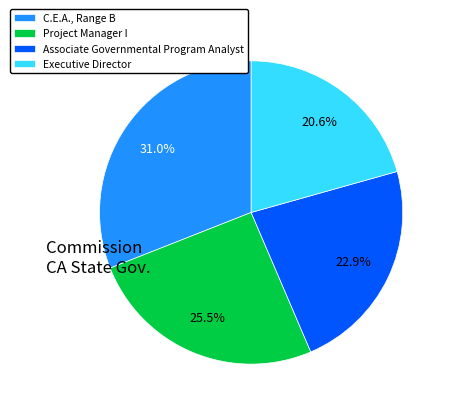

What percentage is the Associate Governmental Program Analyst slice, to the nearest percent?

23%